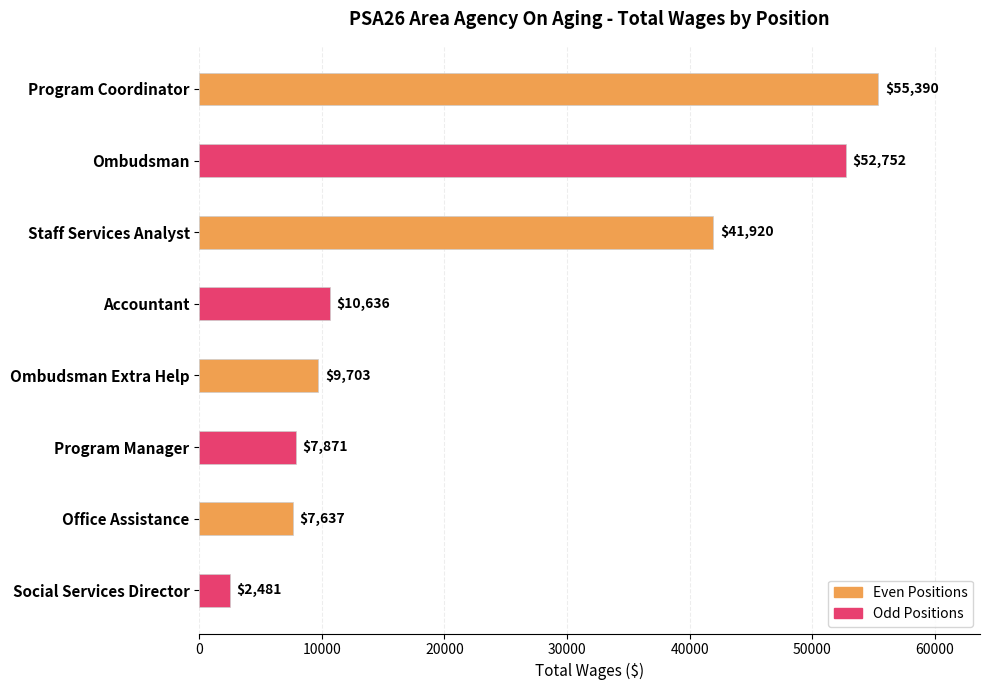

Reading bottom to top, transcribe all the data shown in this chart.

Social Services Director=2481	Office Assistance=7637	Program Manager=7871	Ombudsman Extra Help=9703	Accountant=10636	Staff Services Analyst=41920	Ombudsman=52752	Program Coordinator=55390